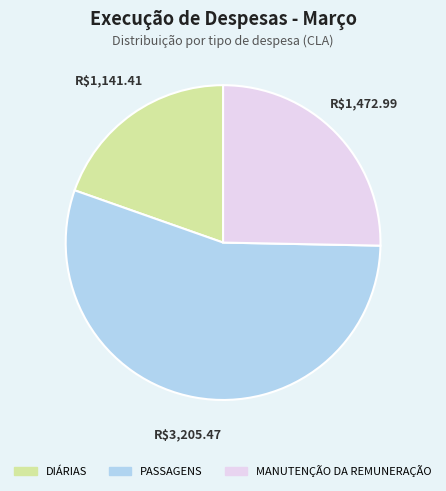

The PASSAGENS slice represents 55% of the pie. True or false?

True